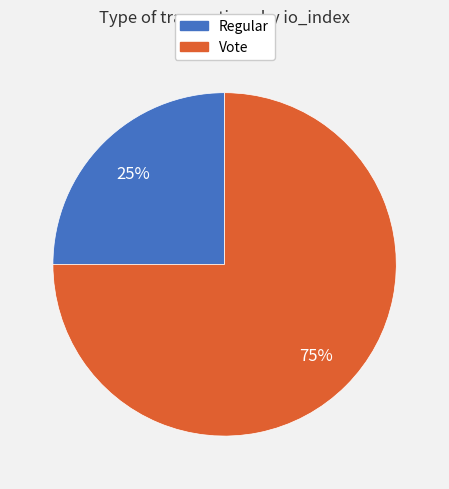

What is the smallest slice in the pie chart?

Regular